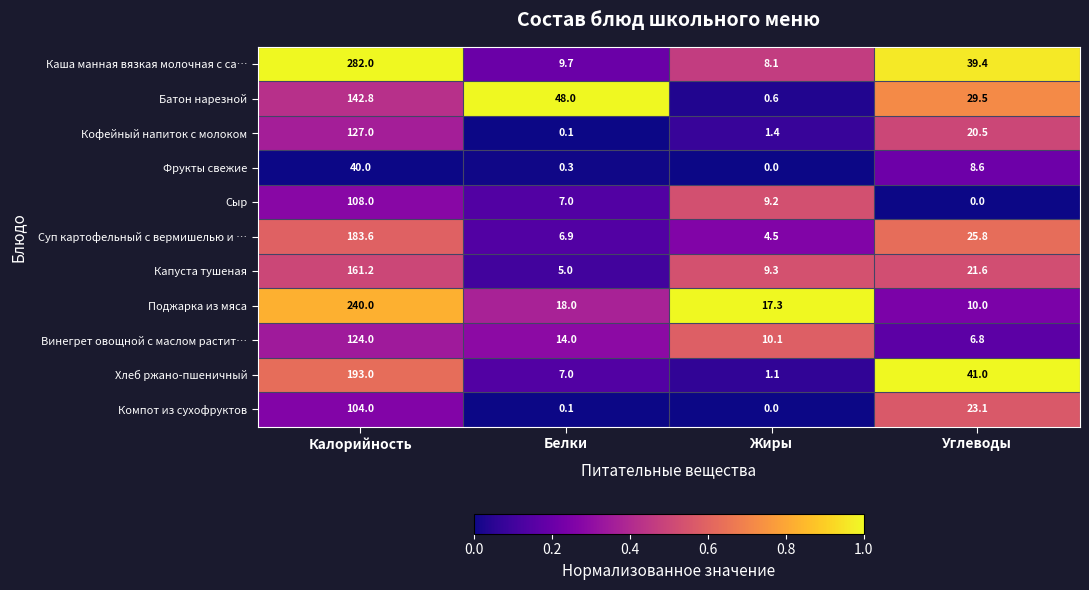

At which category does the chart reach its peak across all series?

Калорийность